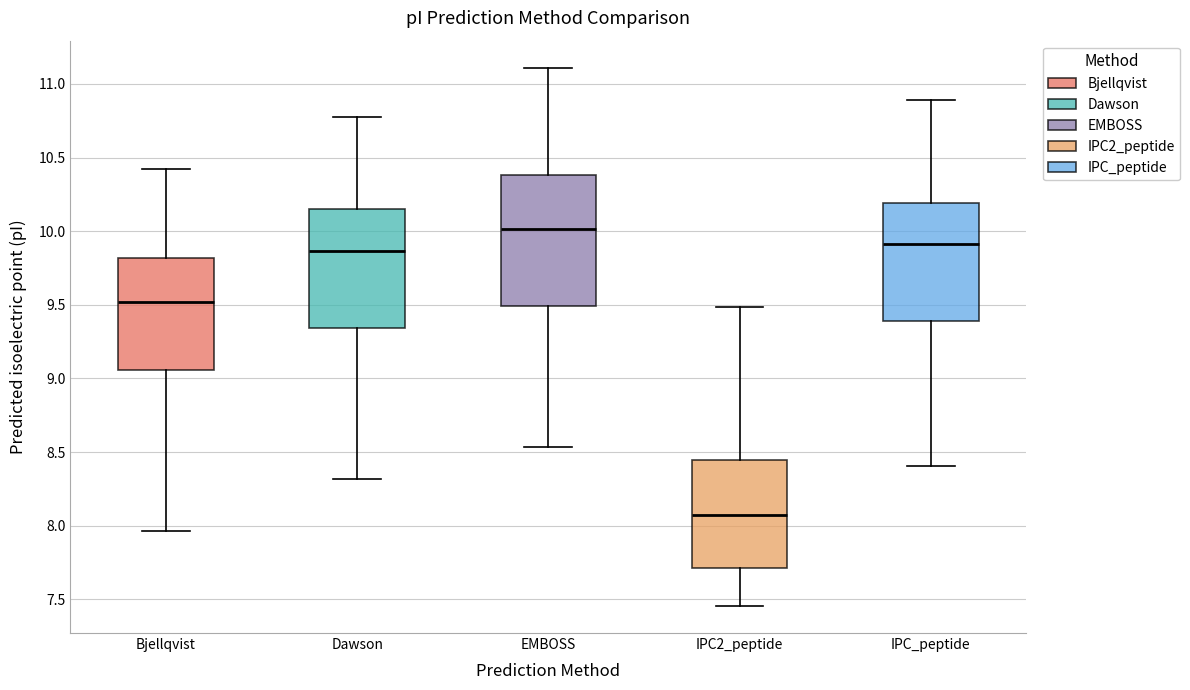

Reading left to right, read every box against the y-axis: the position of its median line, the range the box covers, and the ends of its whiskers. The values are not printed on the chart, so give them approximately, as read against the axis.

Bjellqvist: median 9.50, box 9.05 to 9.80, whiskers 7.95 to 10.40
Dawson: median 9.85, box 9.35 to 10.15, whiskers 8.30 to 10.75
EMBOSS: median 10.00, box 9.50 to 10.40, whiskers 8.55 to 11.10
IPC2_peptide: median 8.10, box 7.70 to 8.45, whiskers 7.45 to 9.50
IPC_peptide: median 9.90, box 9.40 to 10.20, whiskers 8.40 to 10.90